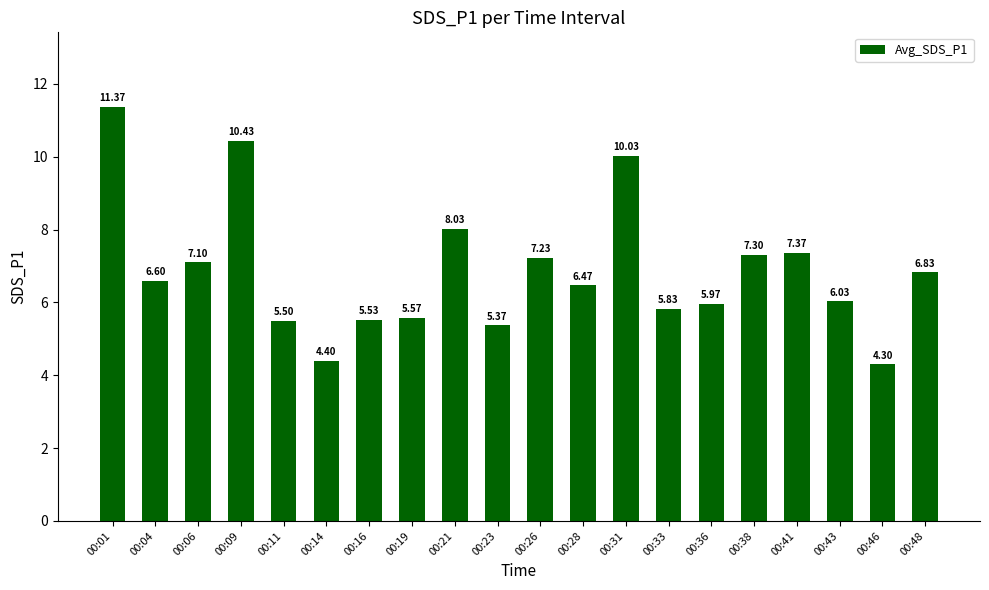

Does the chart contain stacked bars?

No